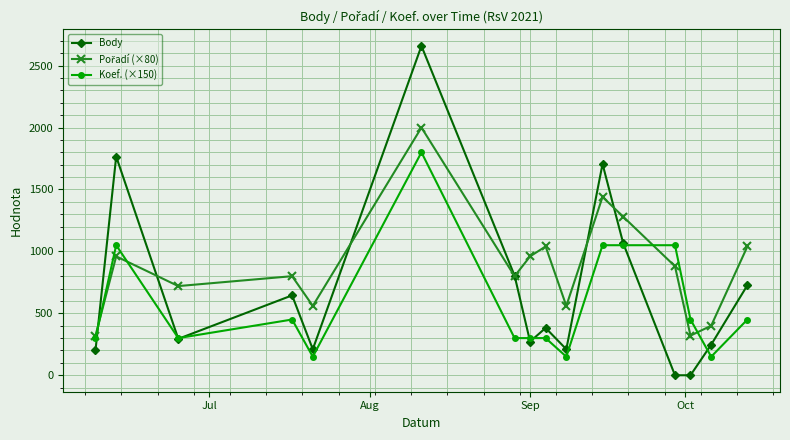

True or false: Koef. (×150) has more than 2 points higher than both neighbors.

True